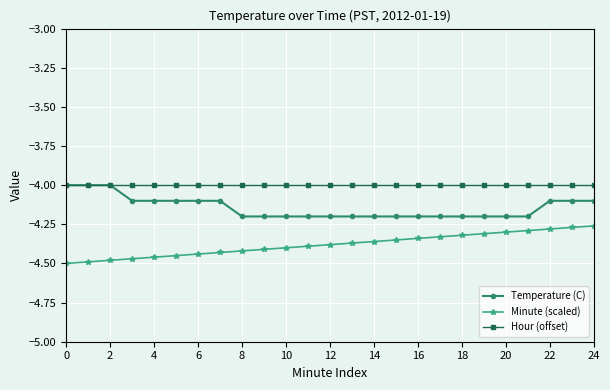

True or false: Minute (scaled) and Temperature (C) cross at least once.

False